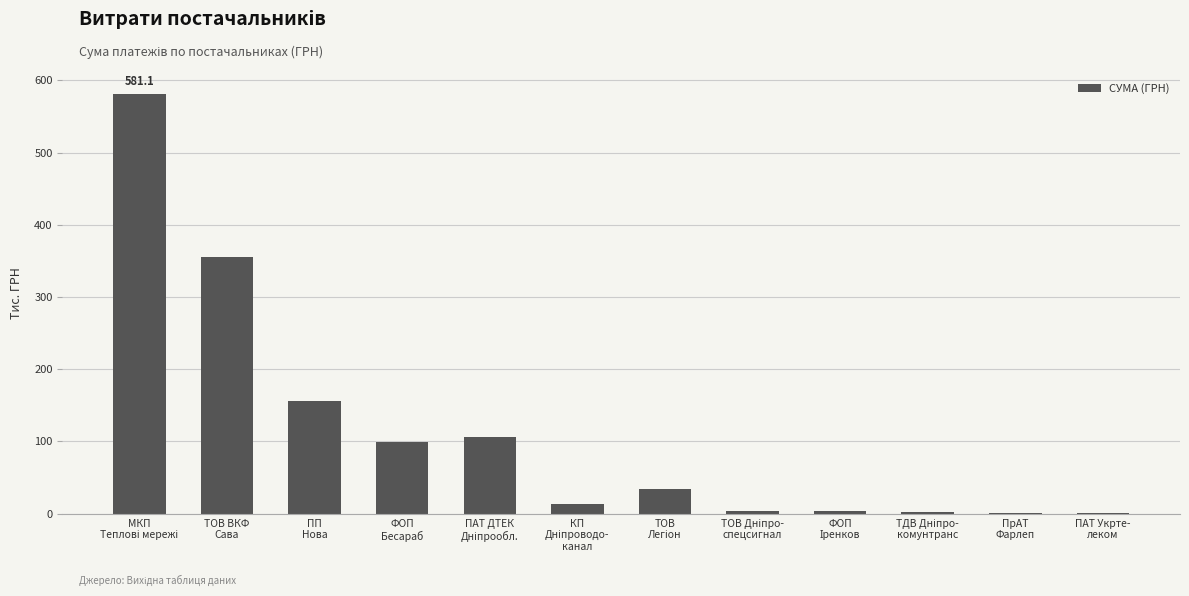

What is the maximum value shown in the chart?

581.1